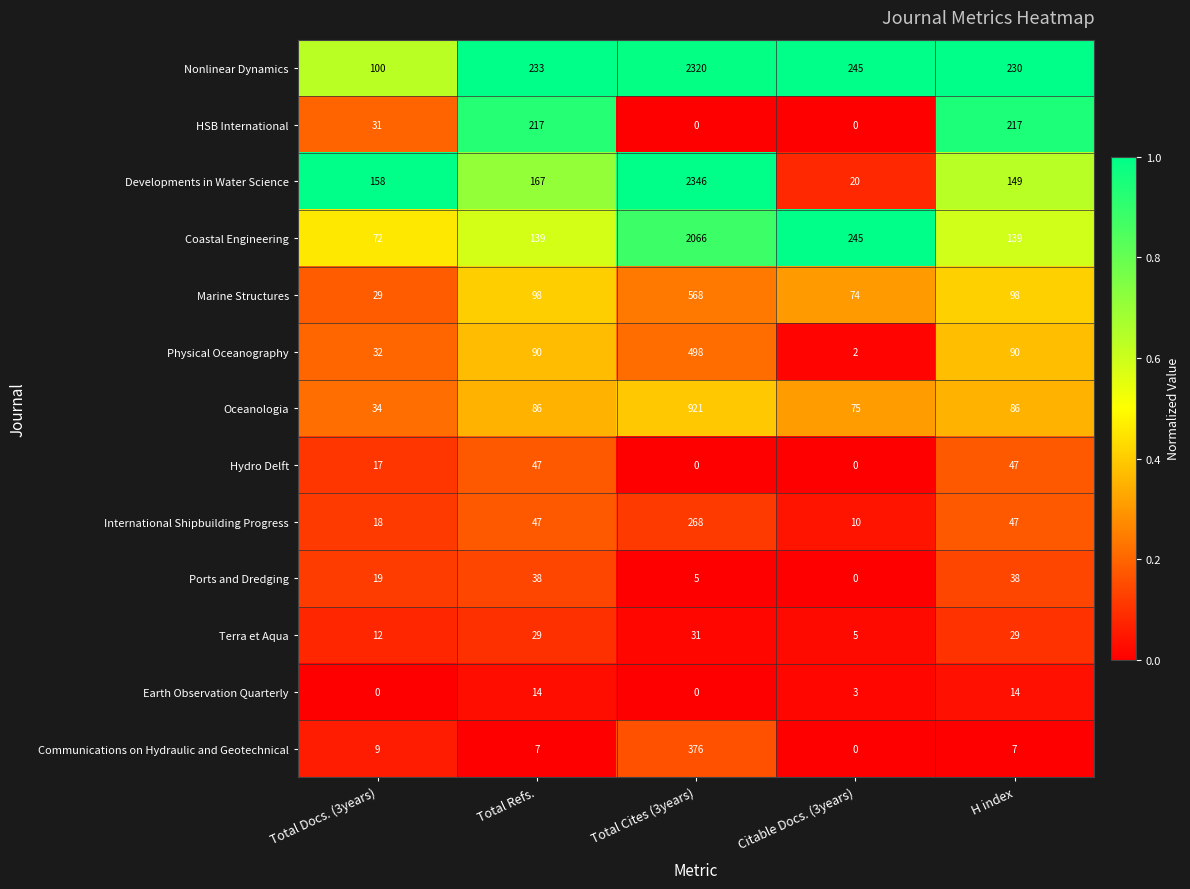

What is the maximum value shown in the chart?

2346